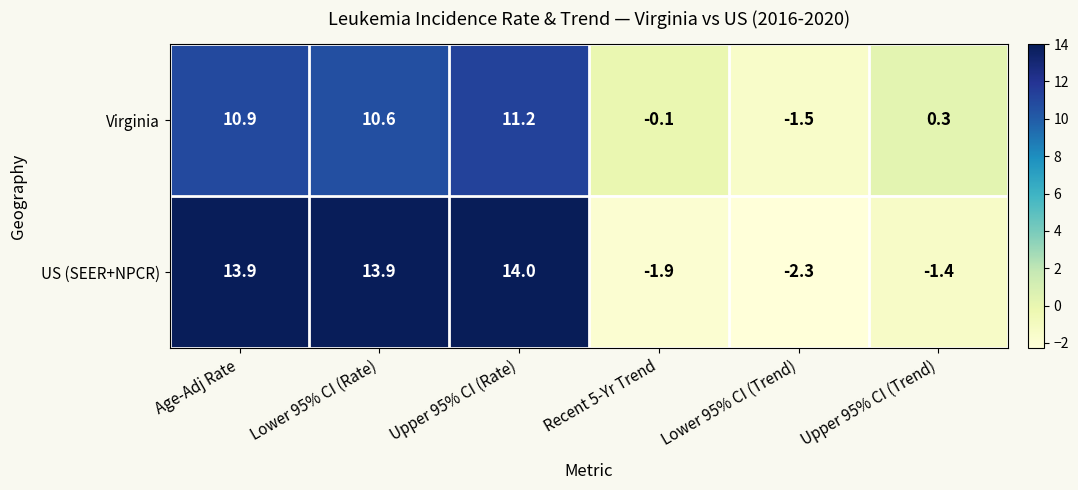

Is the value of Virginia at Upper 95% CI (Rate) greater than the value of US (SEER+NPCR) at Upper 95% CI (Trend)?

Yes